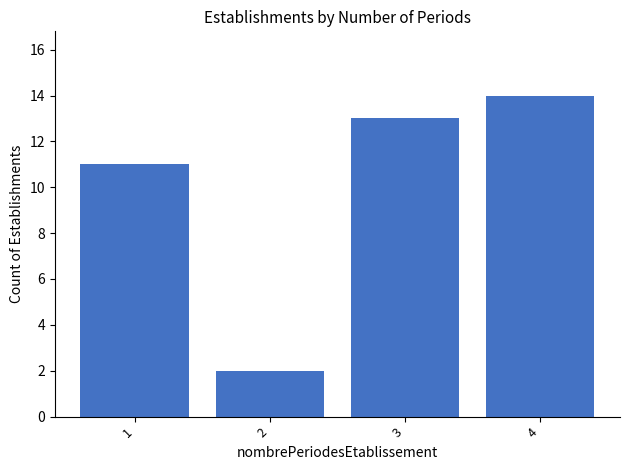

Where is the data nearest to the value 8?

1